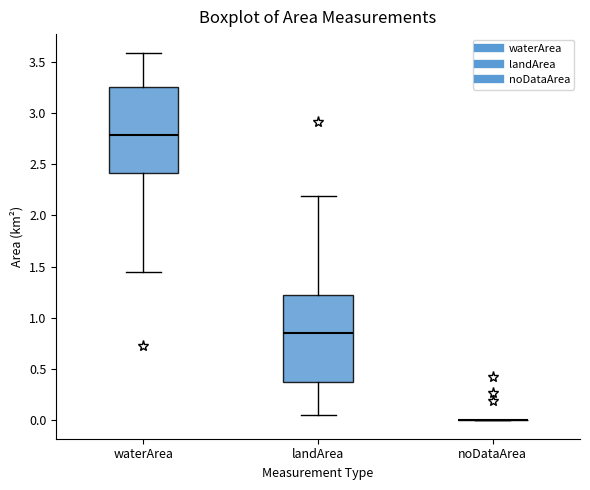

Reading left to right, read every box against the y-axis: the position of its median line, the range the box covers, and the ends of its whiskers. The values are not printed on the chart, so give them approximately, as read against the axis.

waterArea: median 2.80, box 2.40 to 3.25, whiskers 1.45 to 3.60
landArea: median 0.85, box 0.40 to 1.20, whiskers 0.05 to 2.20
noDataArea: box collapsed to a line at 0.00, whiskers 0.00 to 0.00